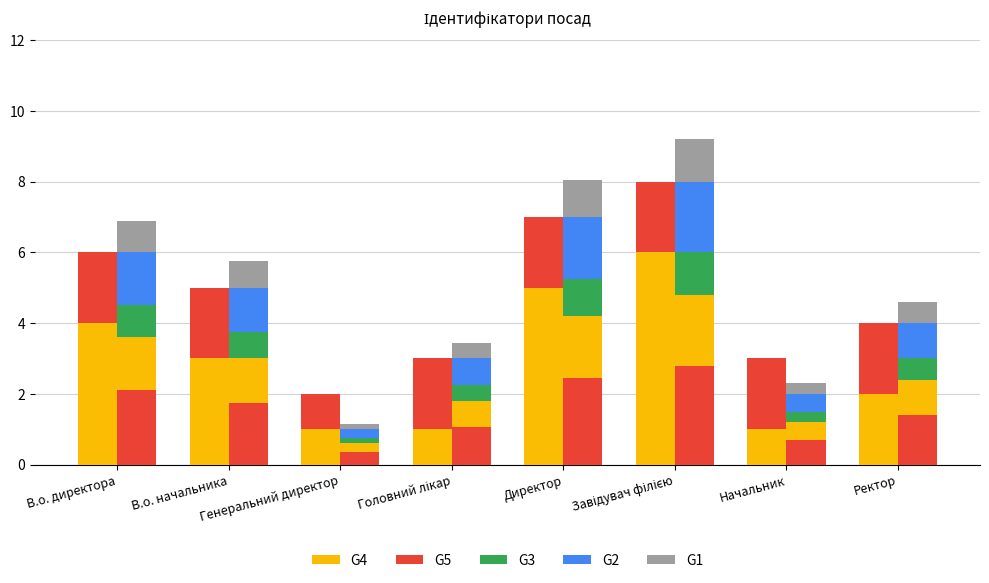

What is the difference between the second highest and minimum values in the G4 series?

4.0